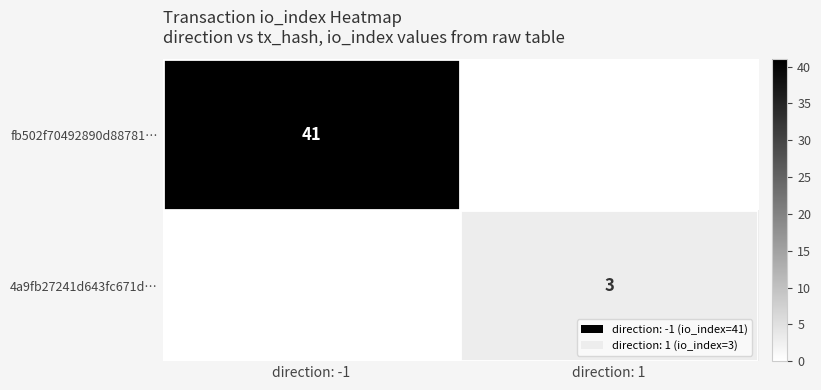

Is it true that 4a9fb27241d643fc671d… equals 2 at direction: 1?

False